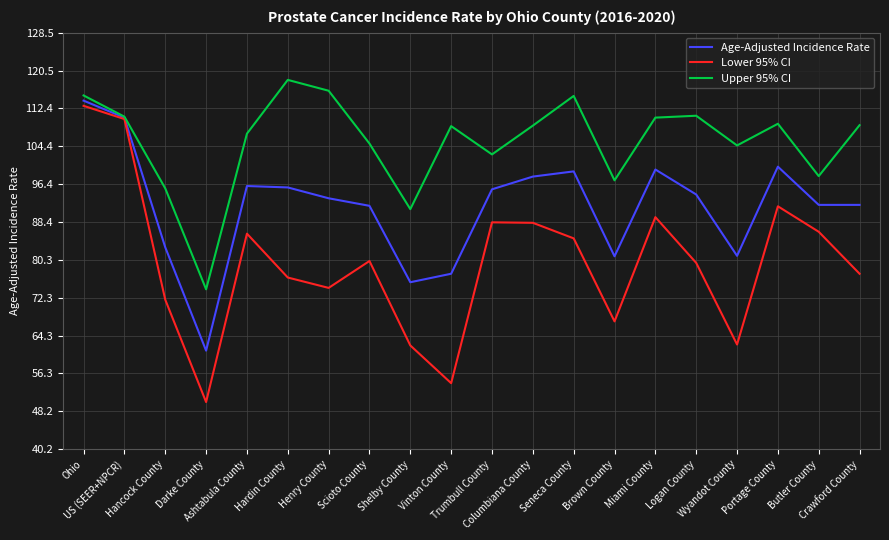

What is the approximate value of Lower 95% CI at Hardin County?

76.6